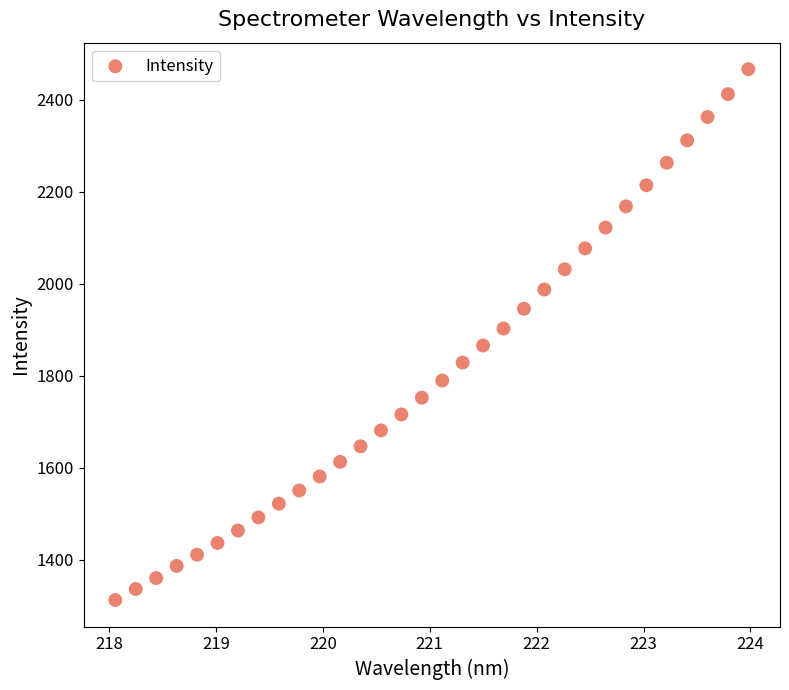

What is the range of X values (max minus min)?

5.9